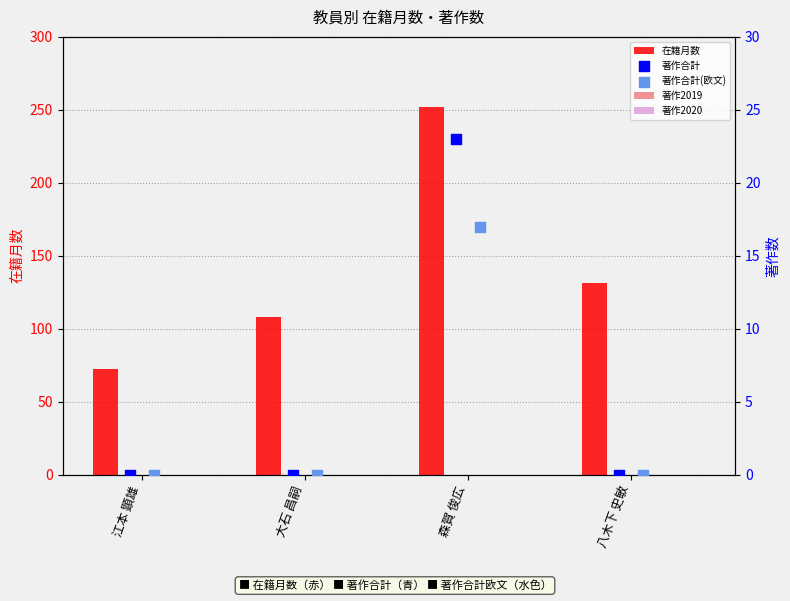

At which label is 在籍月数 closest to 162?

八木下 史敏